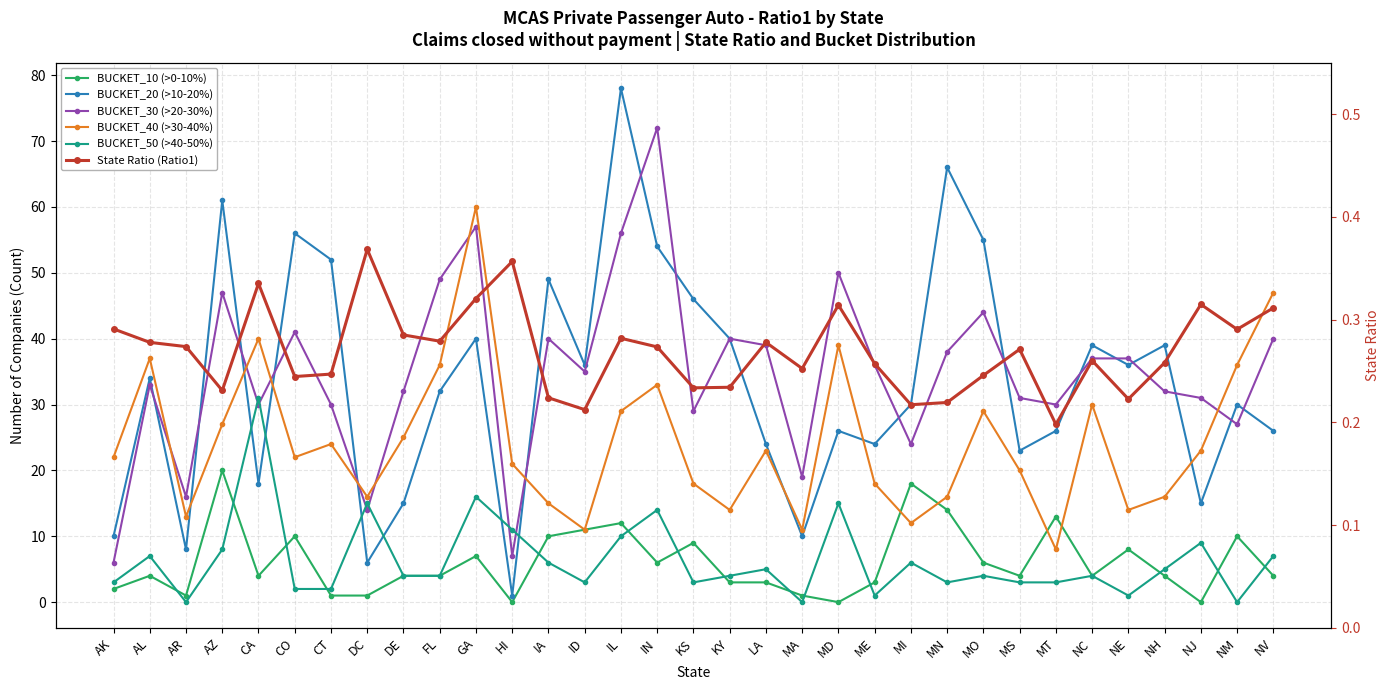

Which series has the largest total across all categories?

BUCKET_30 (>20-30%)